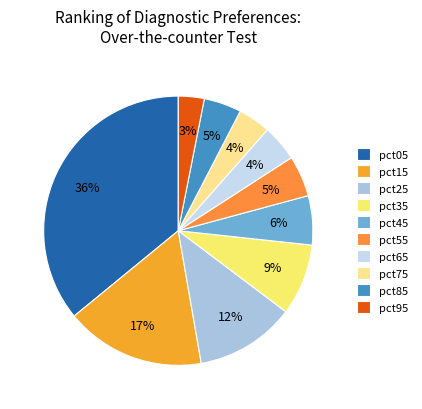

Does pct55 account for over 50% of the chart?

No